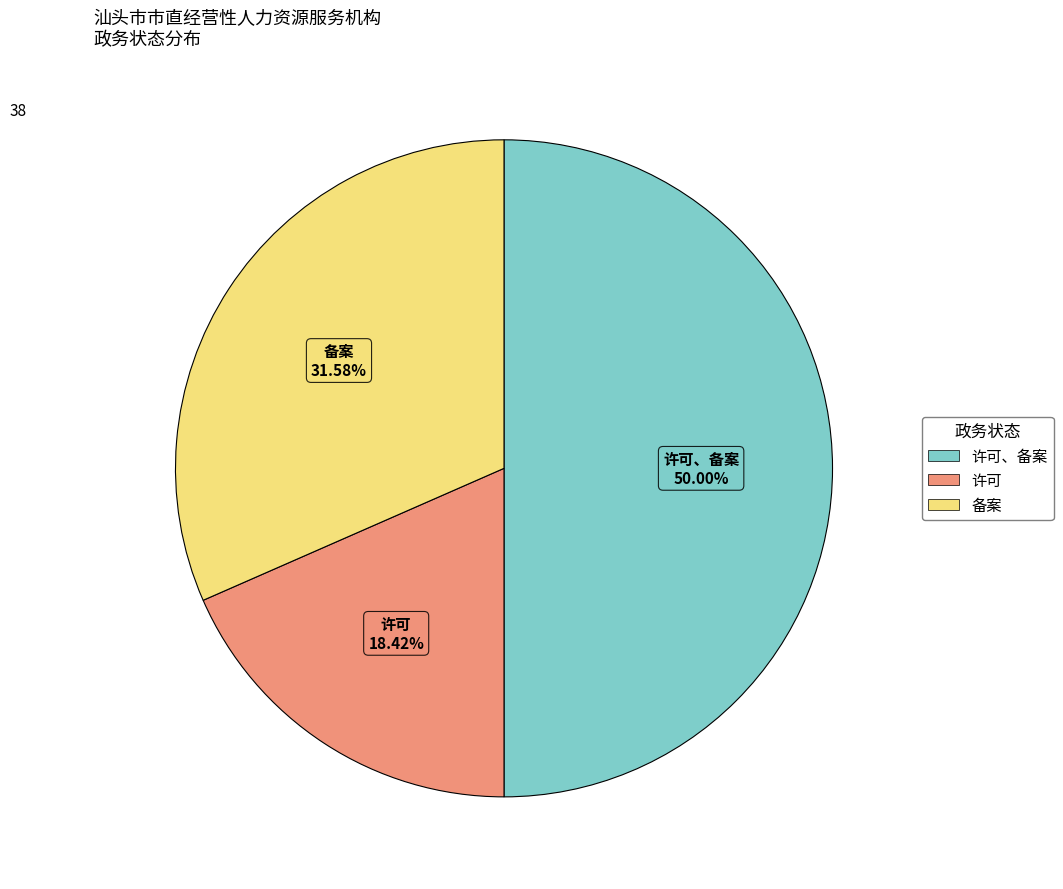

How many slices are in this pie chart?

3